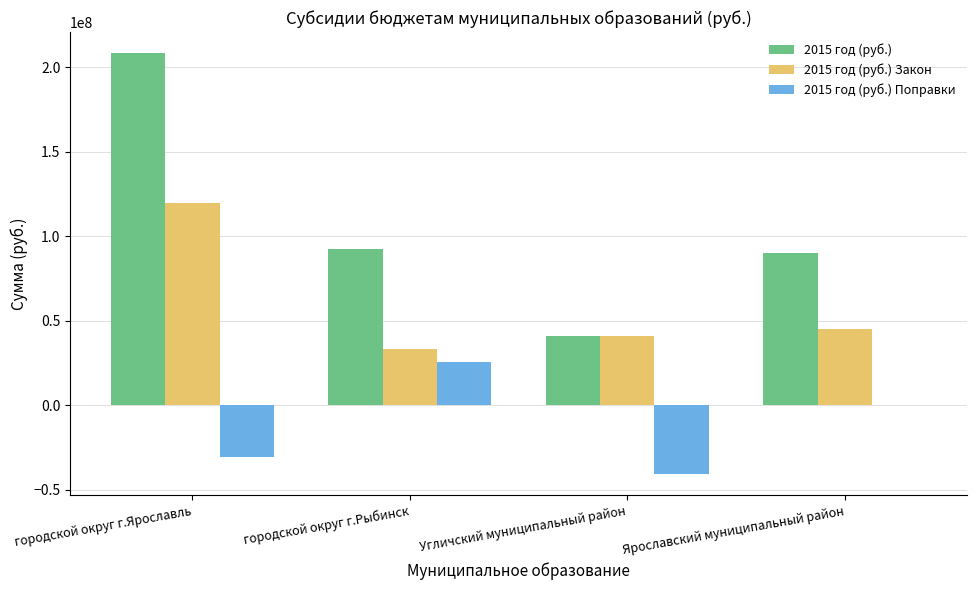

Is the value of 2015 год (руб.) Поправки at Ярославский муниципальный район greater than the value of 2015 год (руб.) Закон at городской округ г.Ярославль?

No